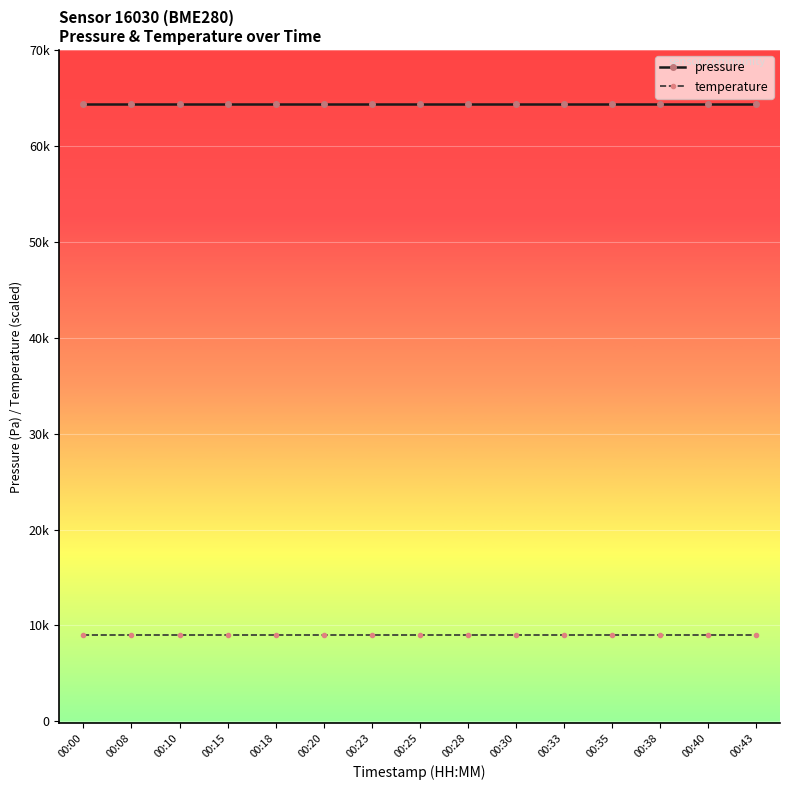

True or false: pressure and temperature intersect in this chart.

False